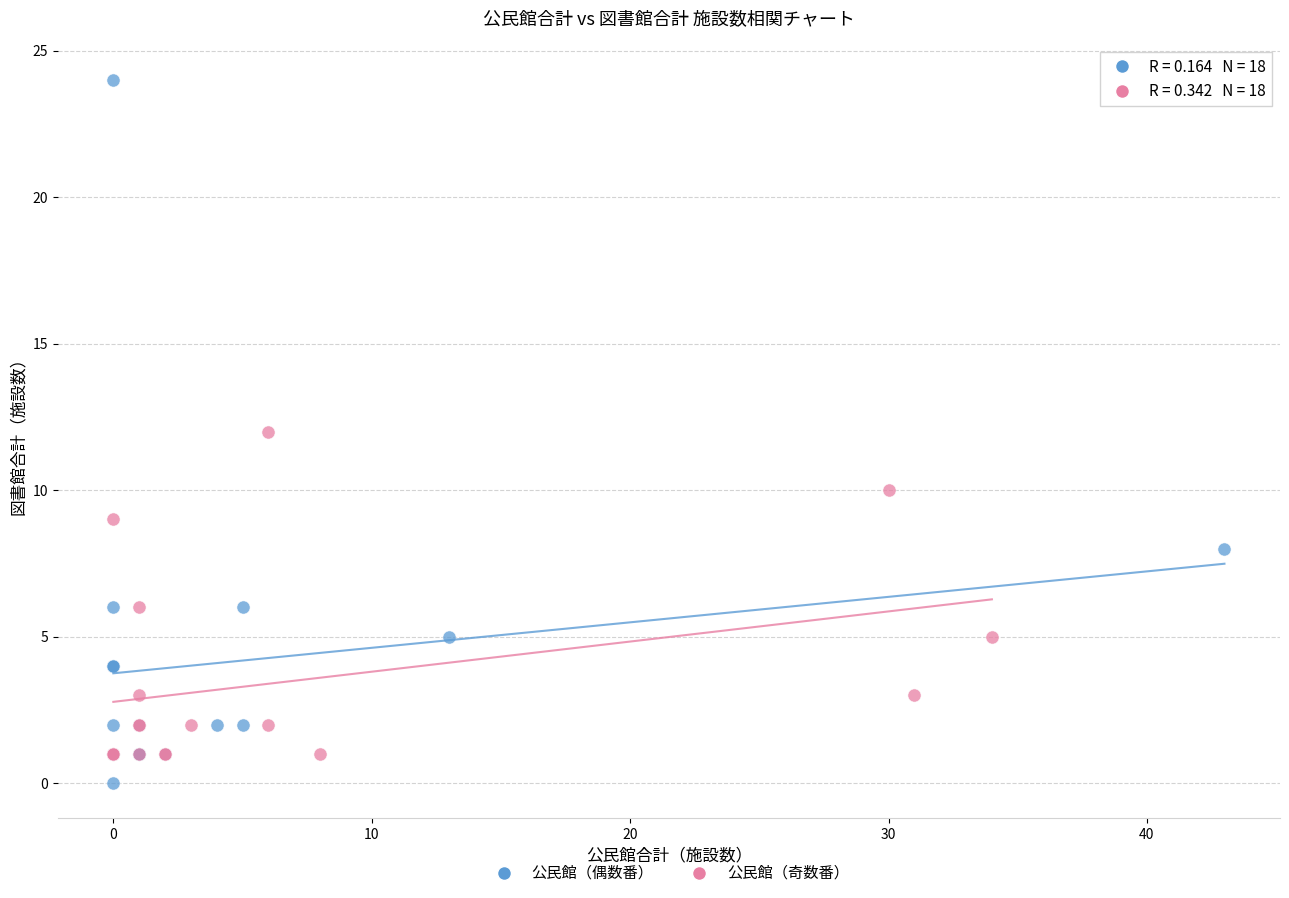

Which series contains the highest Y value?

公民館（偶数番）